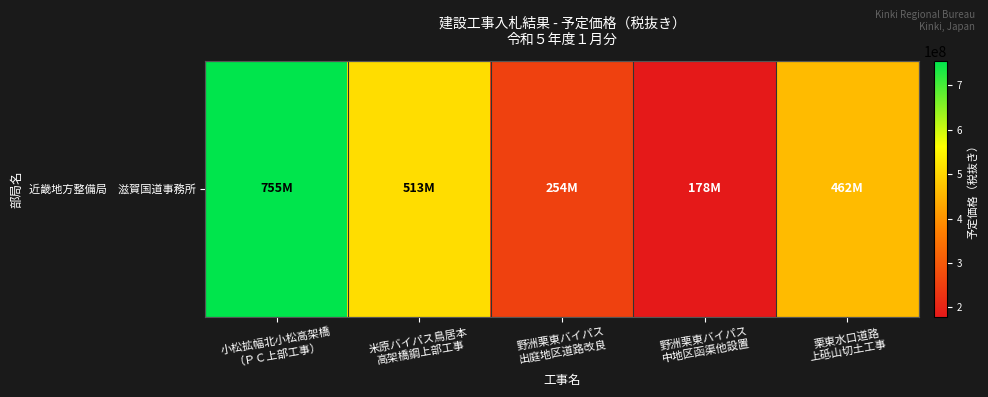

What is the change in value from 米原バイパス鳥居本
高架橋鋼上部工事 to 野洲栗東バイパス
中地区函渠他設置?

-334800000